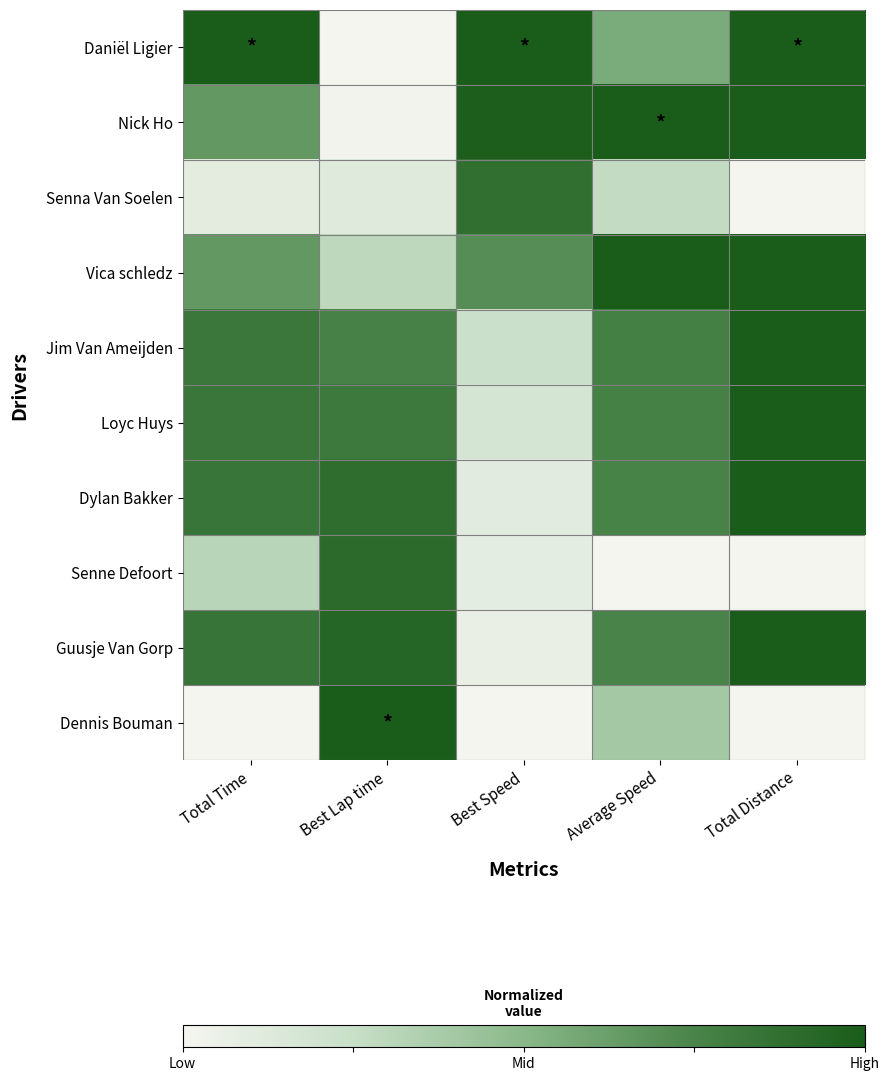

At how many categories does at least one series exceed 0?

5